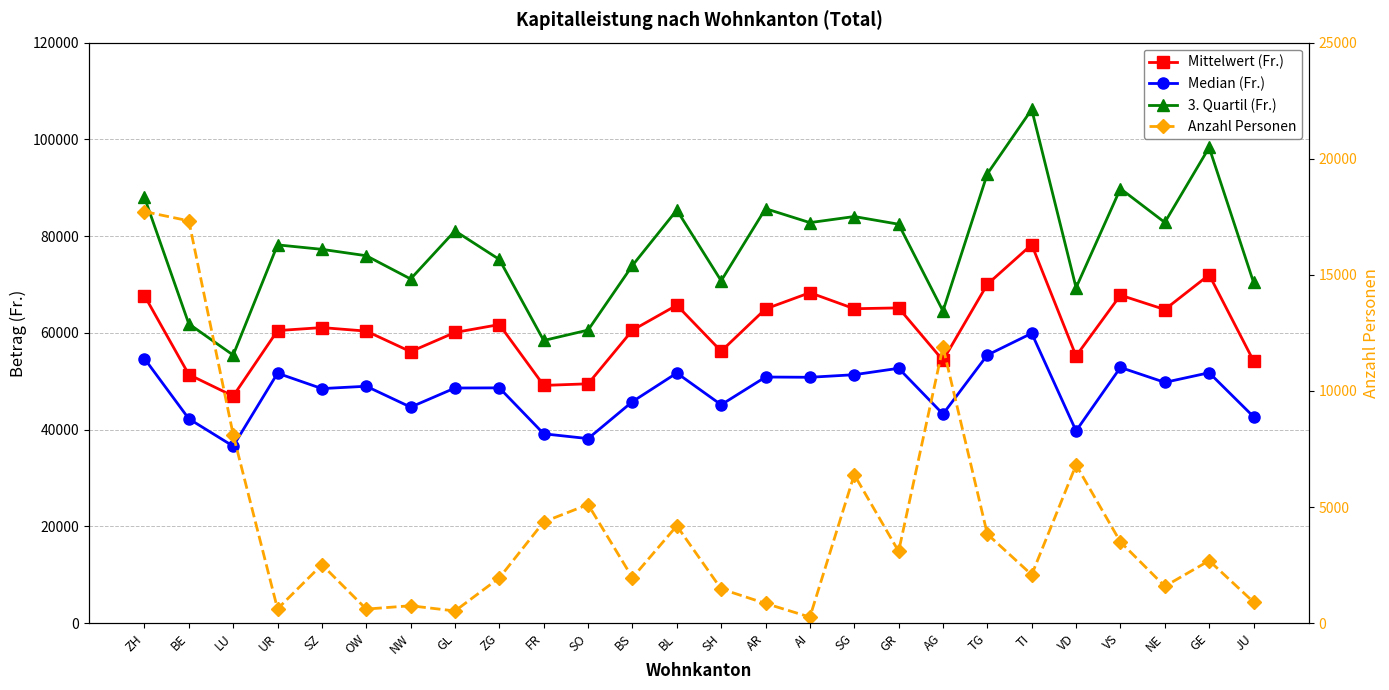

At which label does Anzahl Personen reach its minimum?

AI